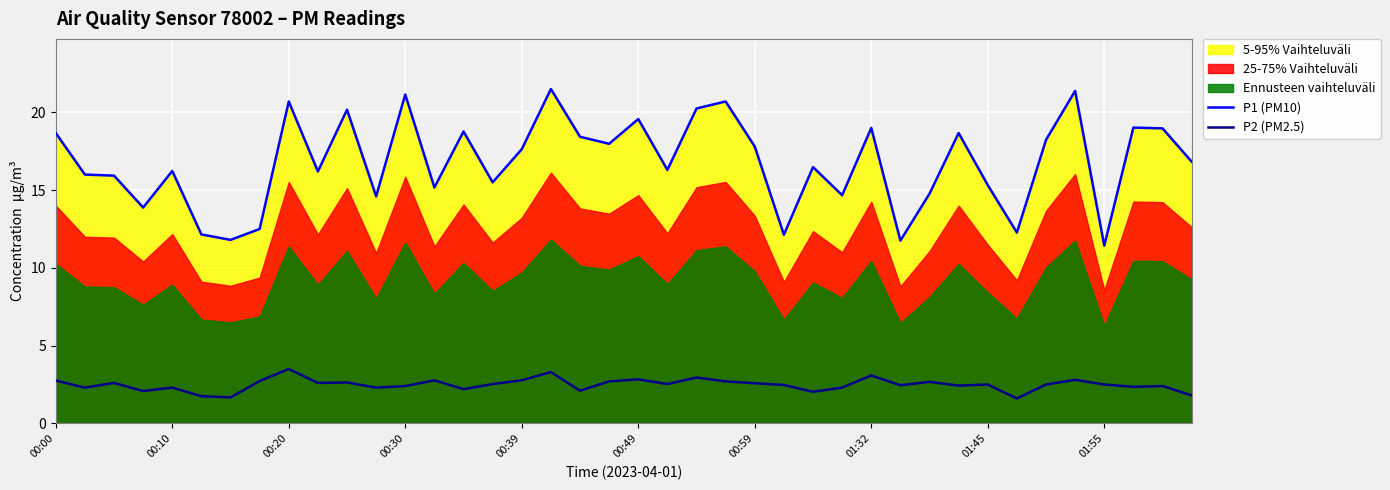

True or false: P1 (PM10) and P2 (PM2.5) cross at least once.

False